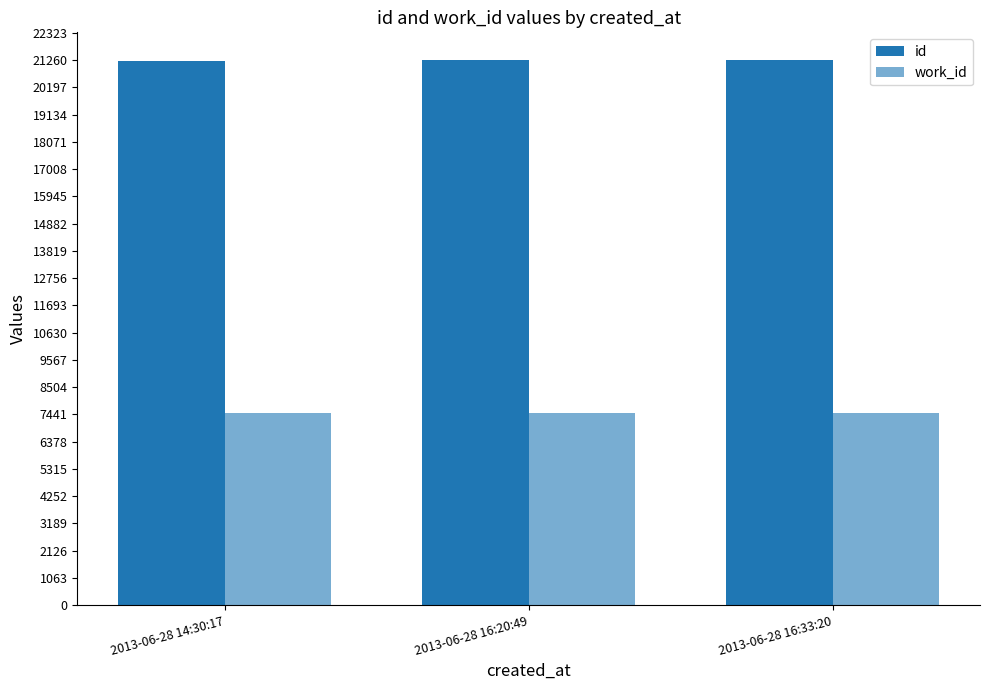

What is the difference between the maximum and minimum values in the work_id series?

2